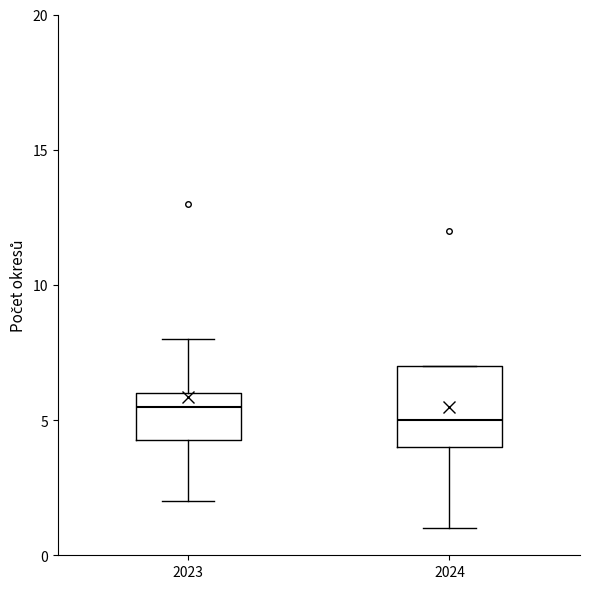

Comparing the boxes themselves (not the whiskers), which one is the tallest?

2024